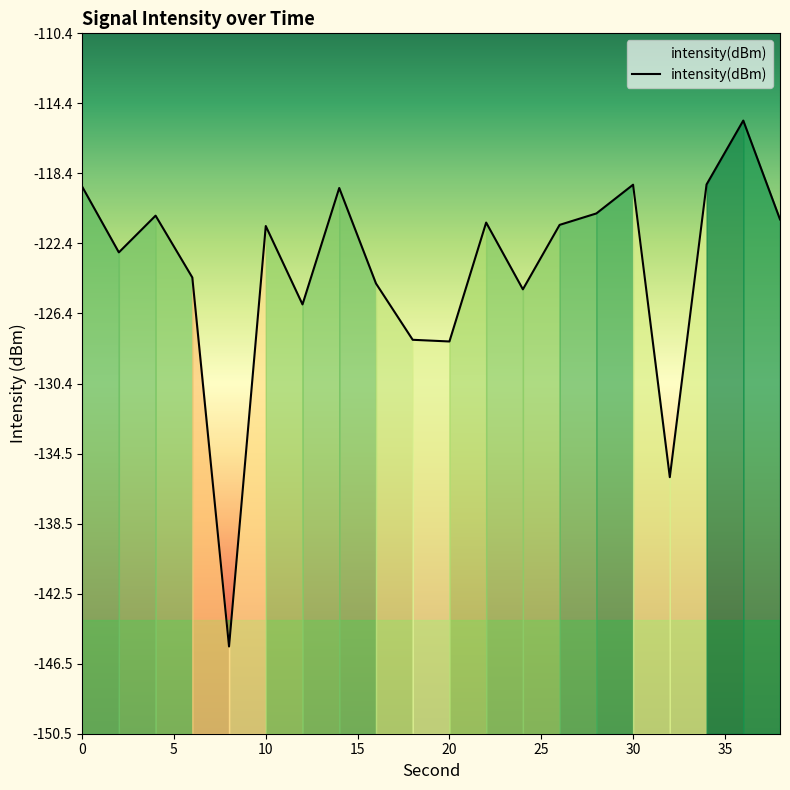

What is the difference between the second highest and minimum values?

26.5